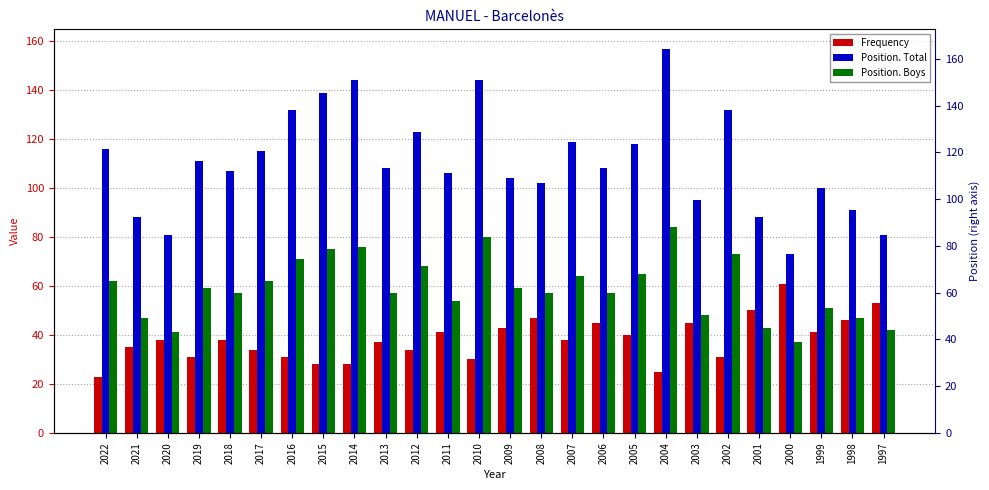

What is the maximum value for Position. Boys?

84